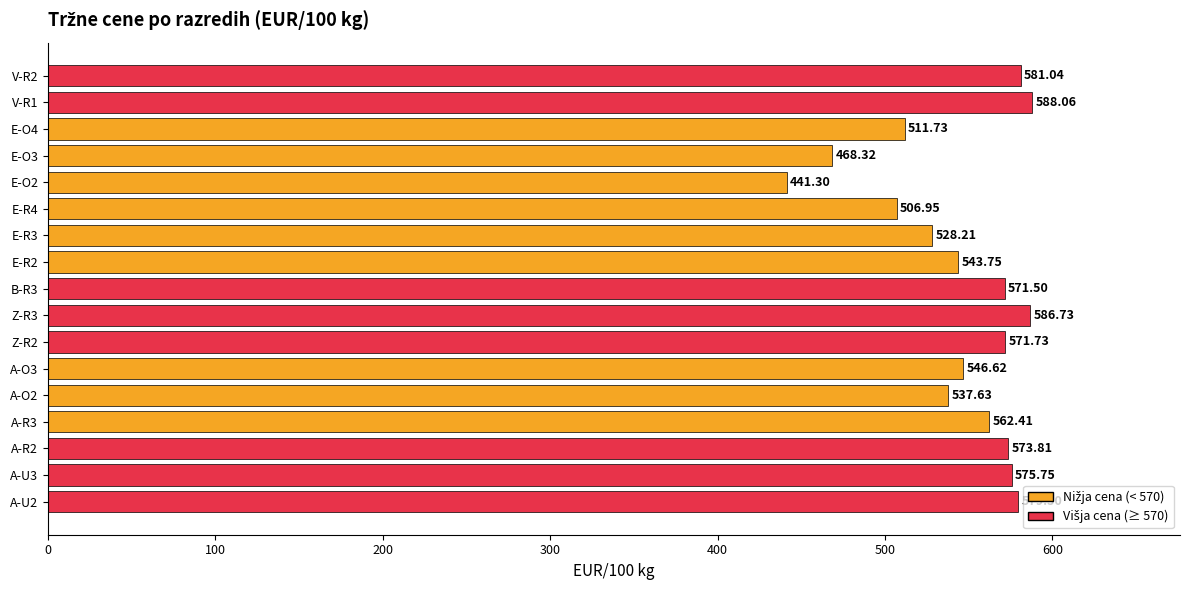

How many values exceed 562?

9